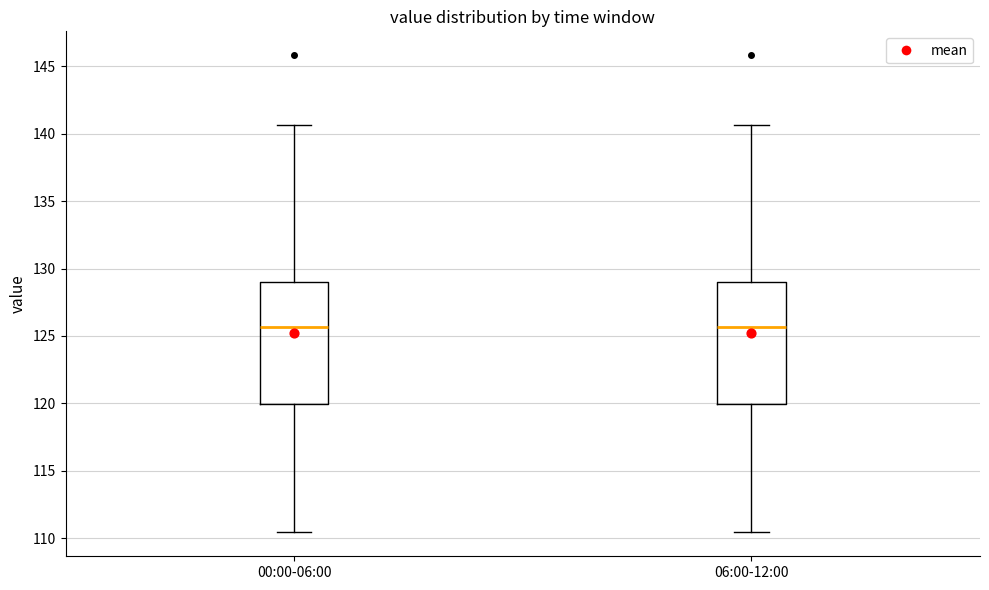

Where is the upper edge of the box for 00:00-06:00 on the y-axis? The values are not printed on the chart, so give them approximately, as read against the axis.

129.0